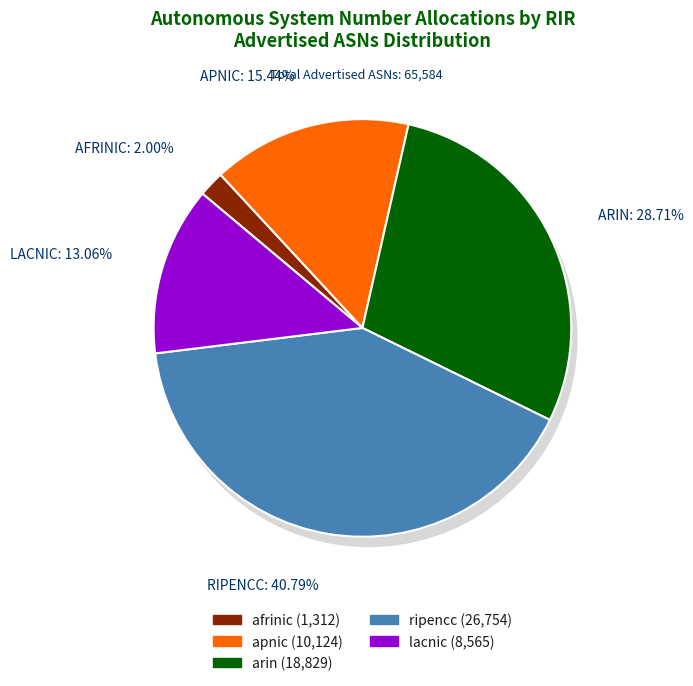

True or false: ripencc accounts for 41% of the total.

True